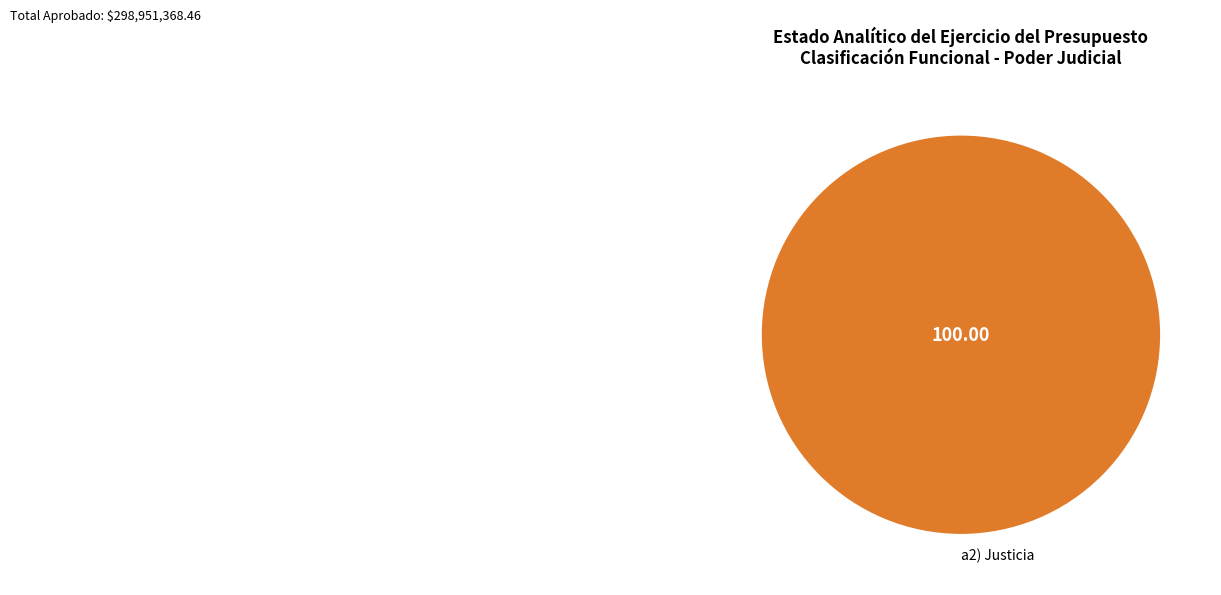

Which category accounts for the majority?

a2) Justicia